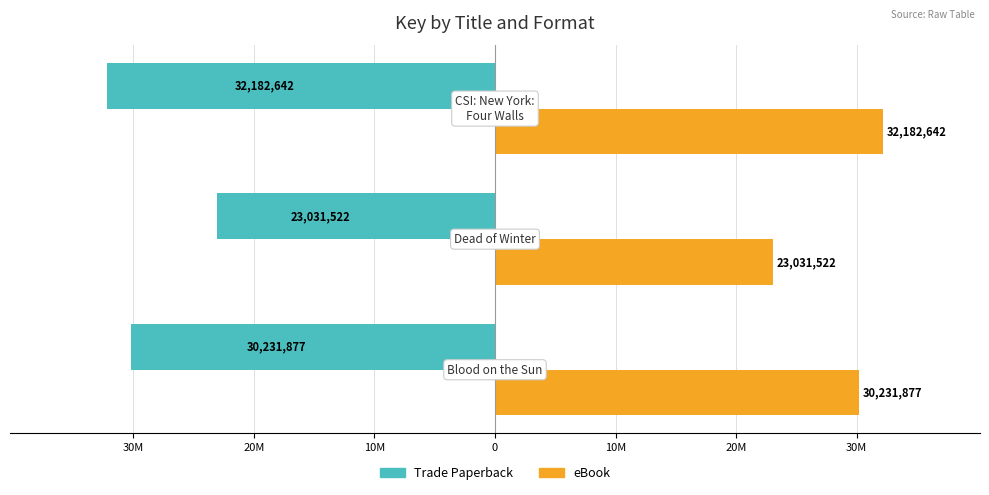

What are all the series names shown in the legend?

Trade Paperback, eBook